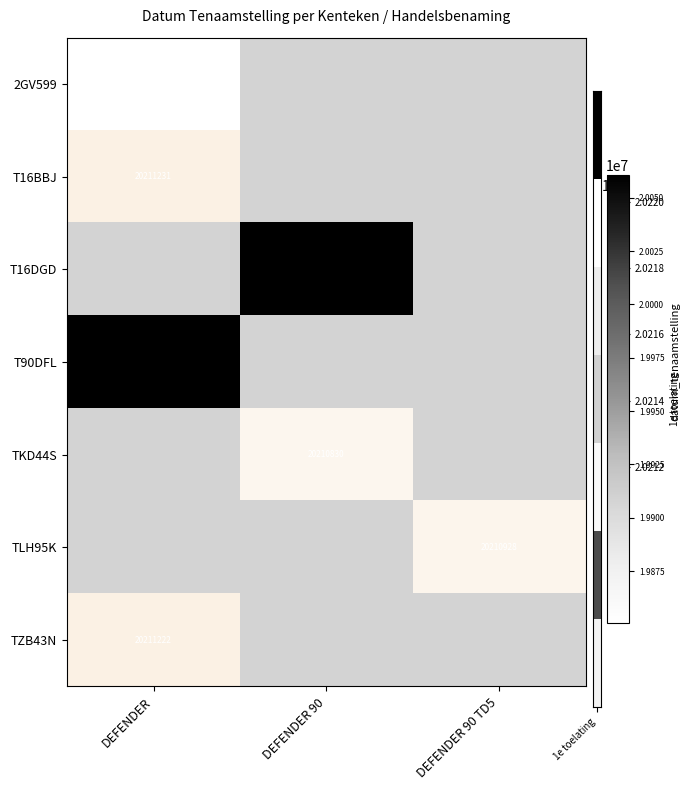

True or false: T16DGD has a value of 28534939 at DEFENDER 90.

False